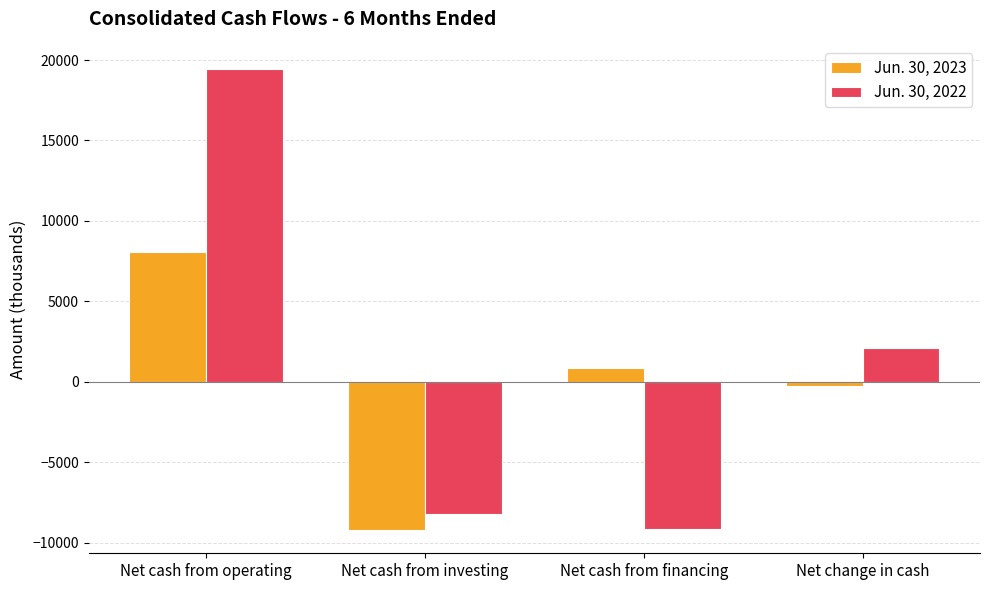

How many bars are there in total?

8